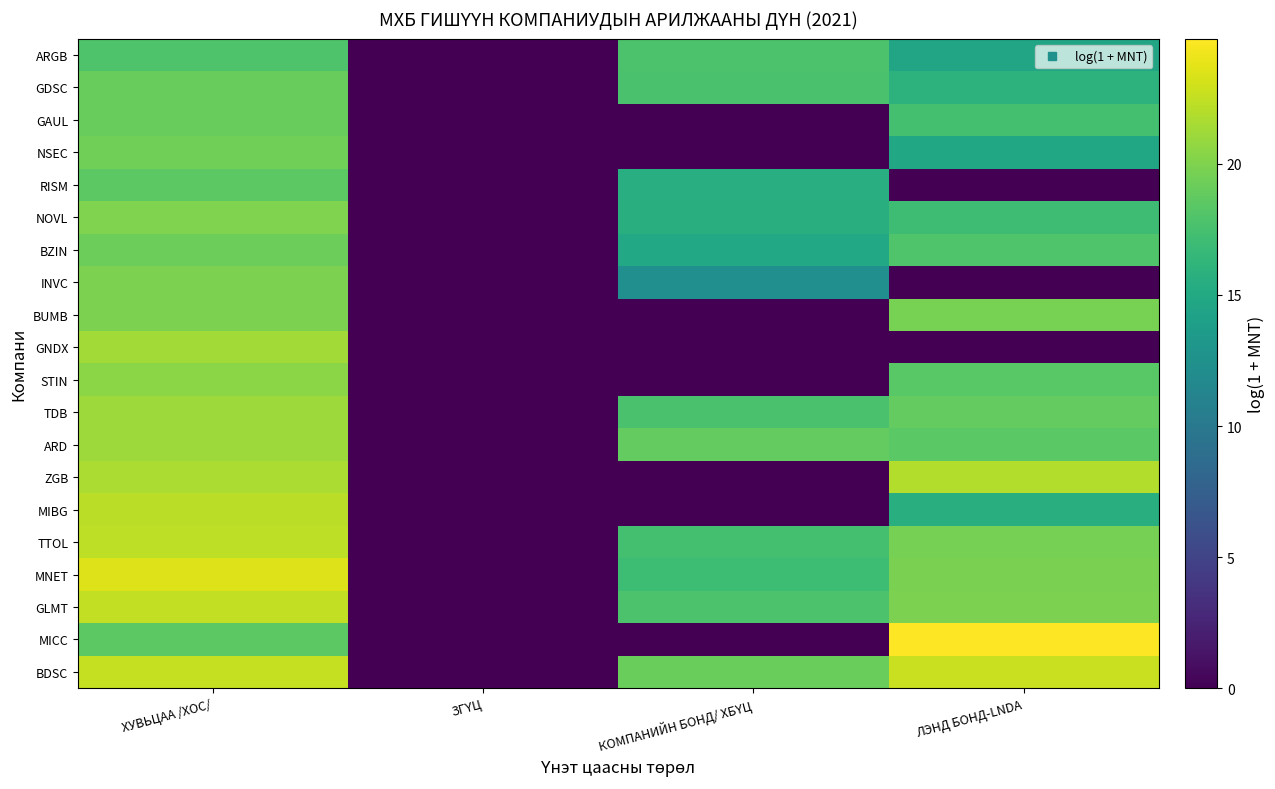

What is the spread (max minus min) of values at ХУВЬЦАА /ХОС/?

5.7